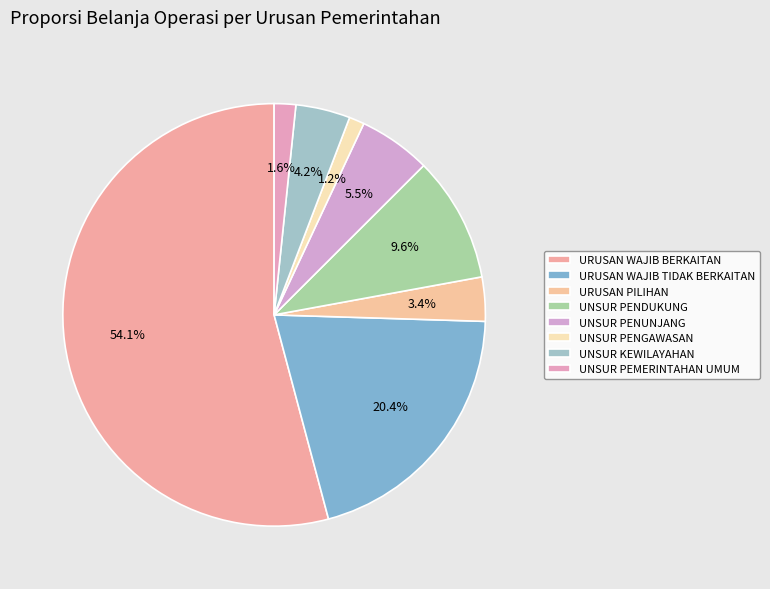

Which slice represents more than half of the pie?

URUSAN WAJIB BERKAITAN